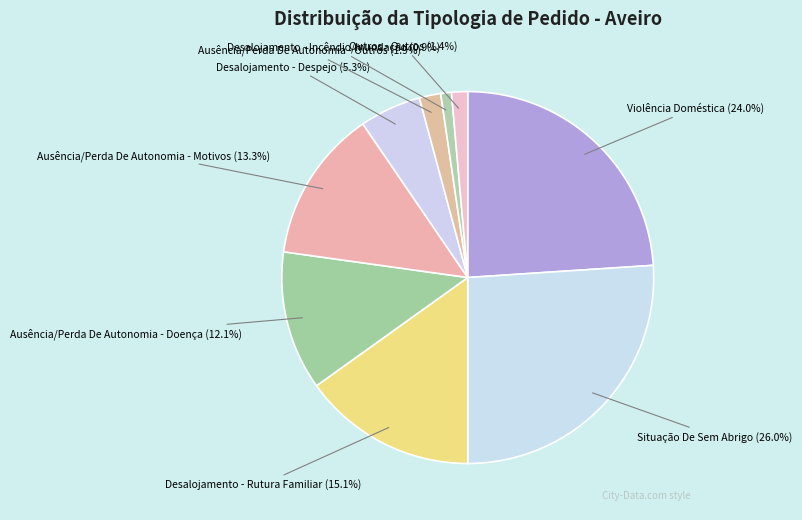

How many slices are in this pie chart?

9